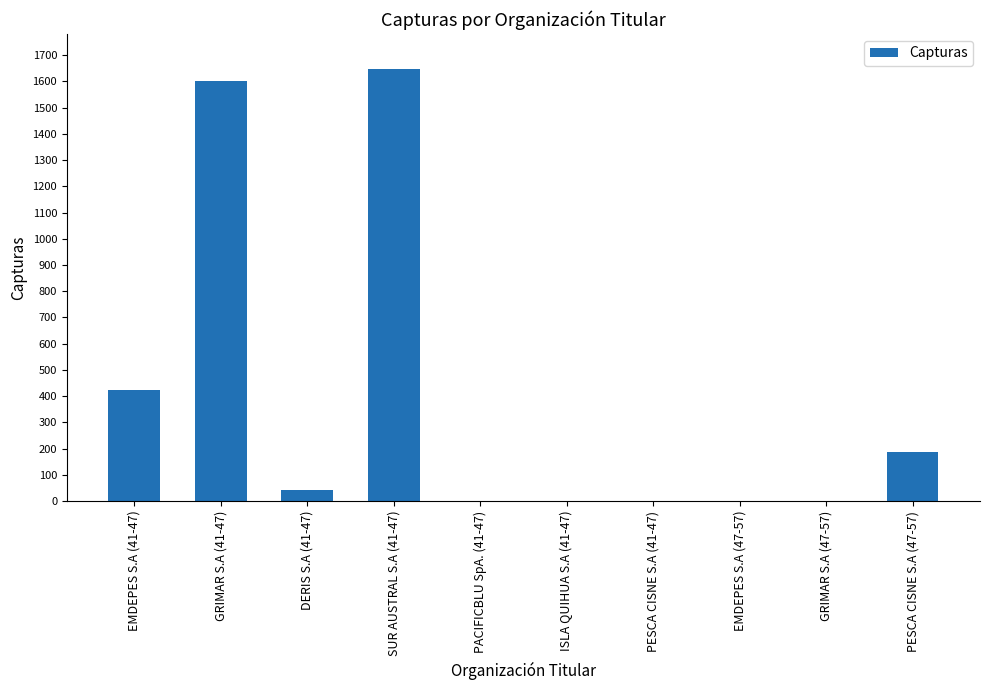

Reading right to left, list all the values displayed in this chart.

185.4	0.0	0.0	0.0	0.0	0.0	1648.8	42.6	1602.3	422.2